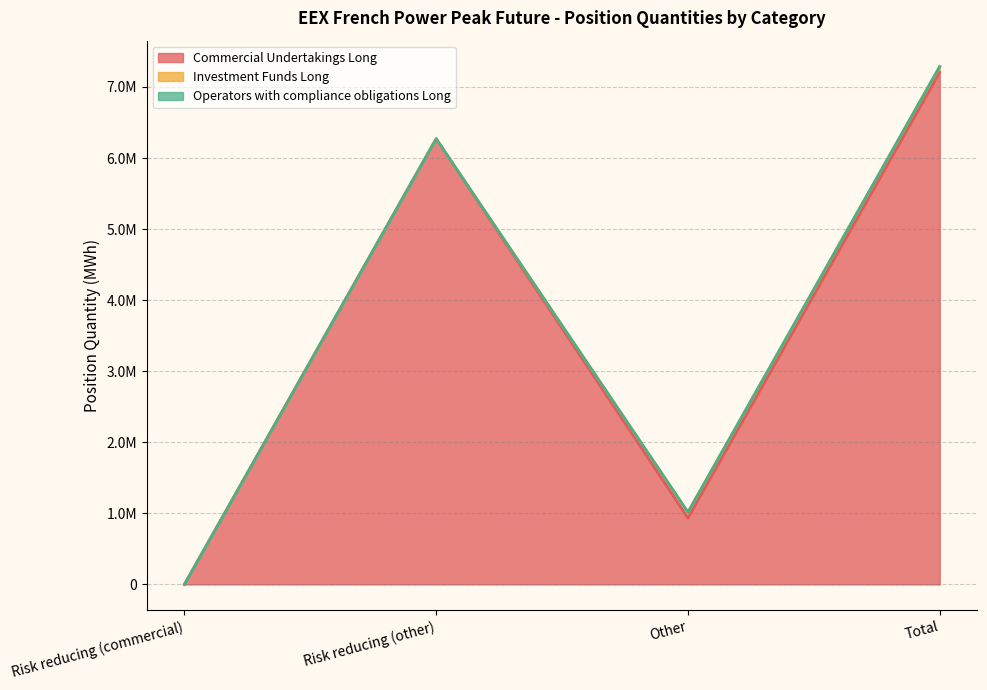

What is the difference between the highest and lowest values at Other?

934572